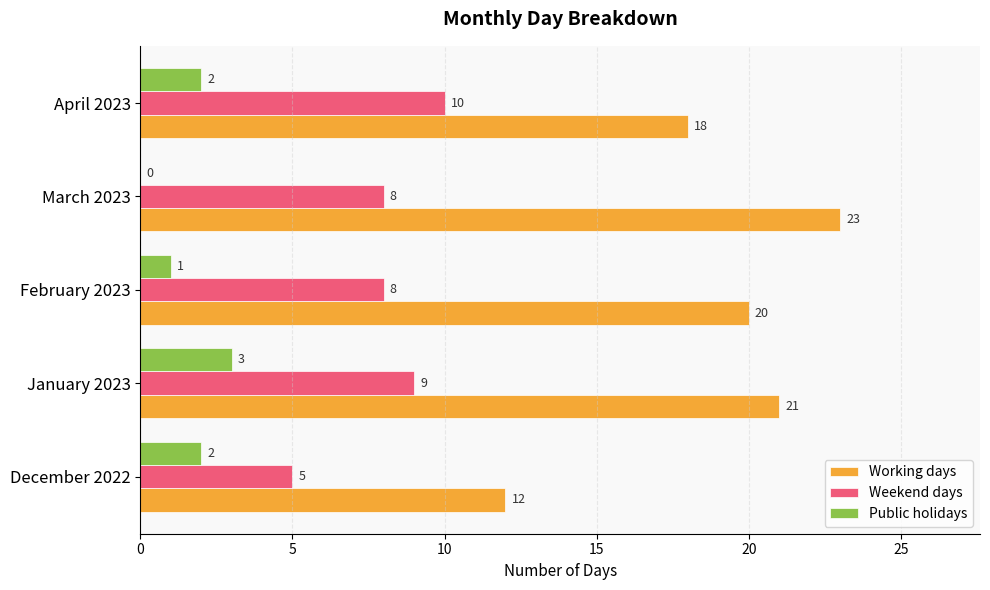

What is the average value of the Working days series?

19